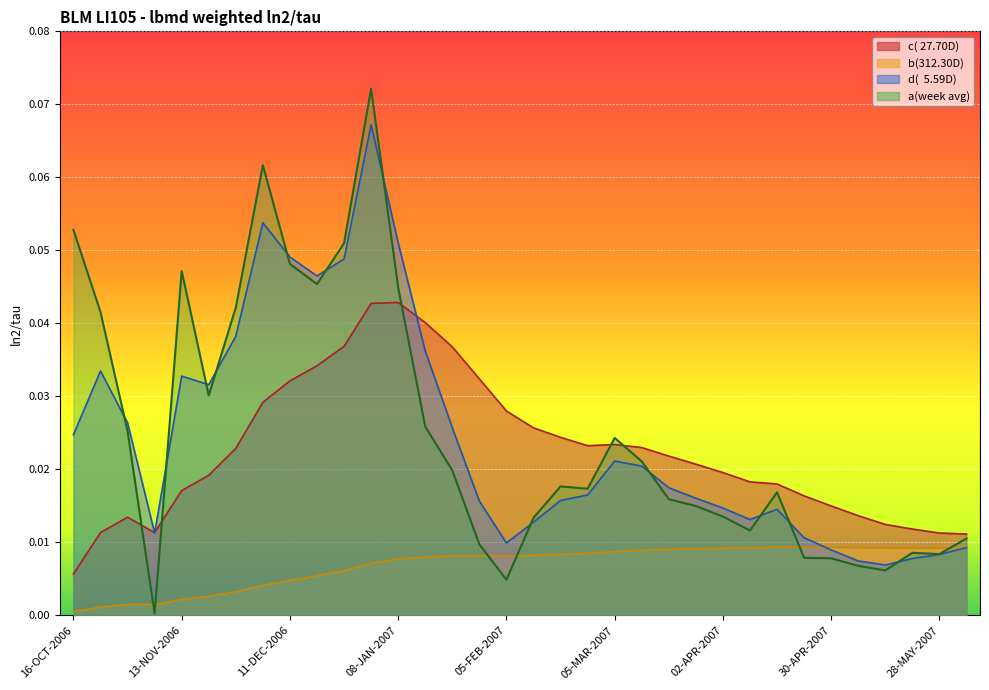

At how many categories does at least one series exceed 0?

34